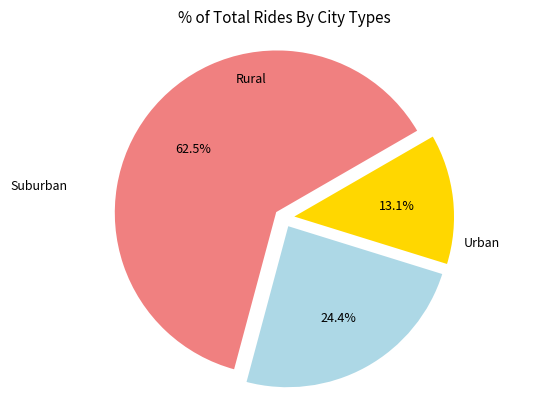

Is there a majority slice in this chart?

Yes